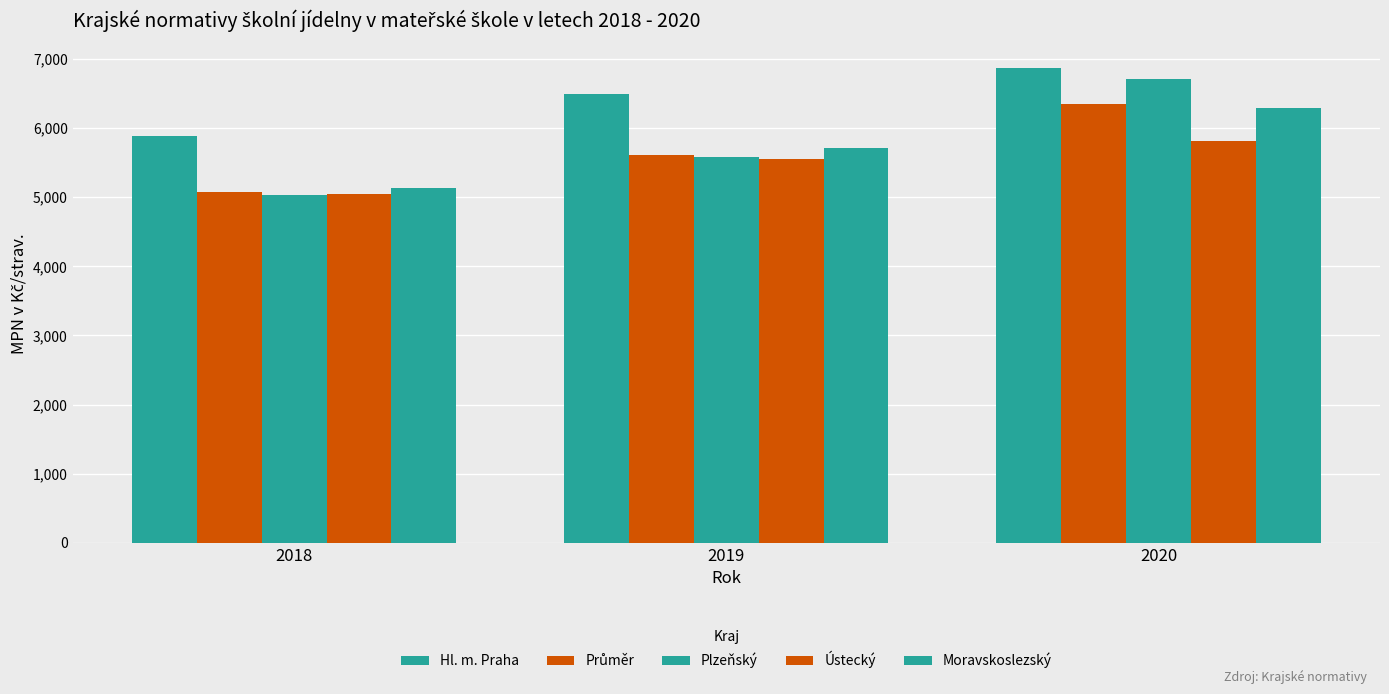

Reading right to left, extract all data points from this chart.

Hl. m. Praha: 6871.0	6489.0	5886.0
Průměr: 6342.6	5610.4	5077.5
Plzeňský: 6707.0	5576.0	5038.0
Ústecký: 5819.0	5548.0	5043.0
Moravskoslezský: 6296.0	5705.0	5138.0